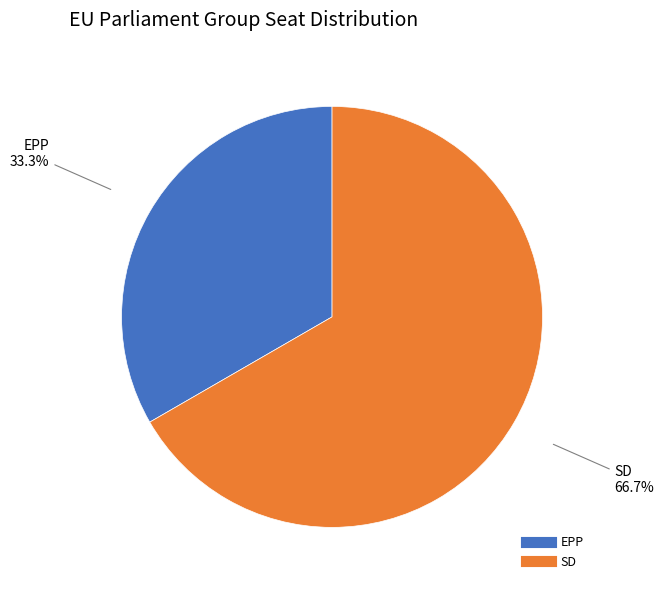

Is it true that EPP is 33% of the pie?

True